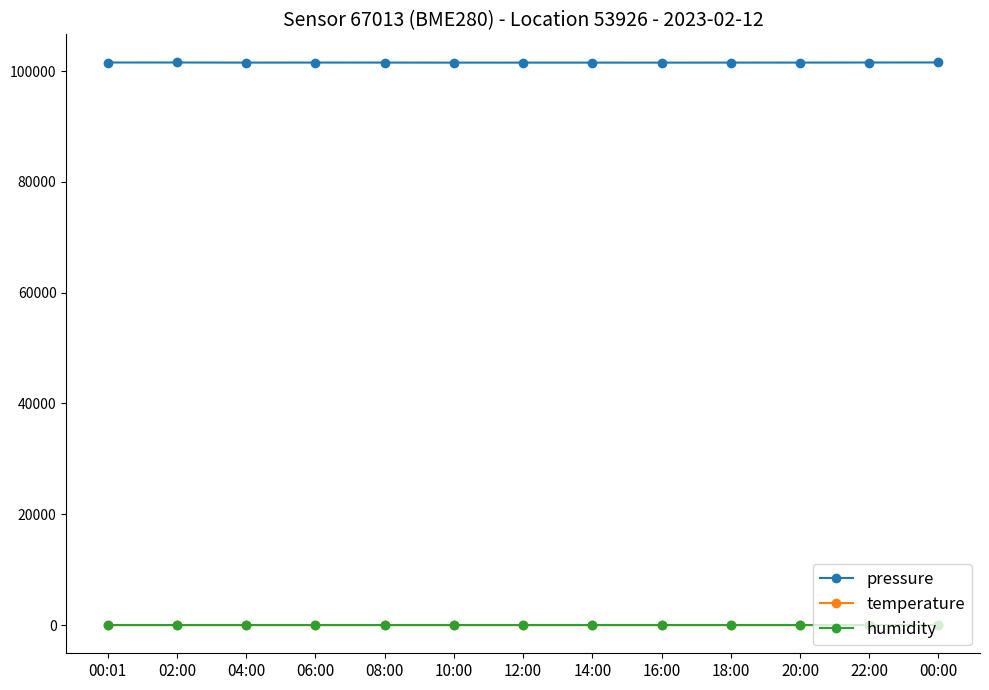

True or false: pressure has a value of 101535.4 at 02:00.

True